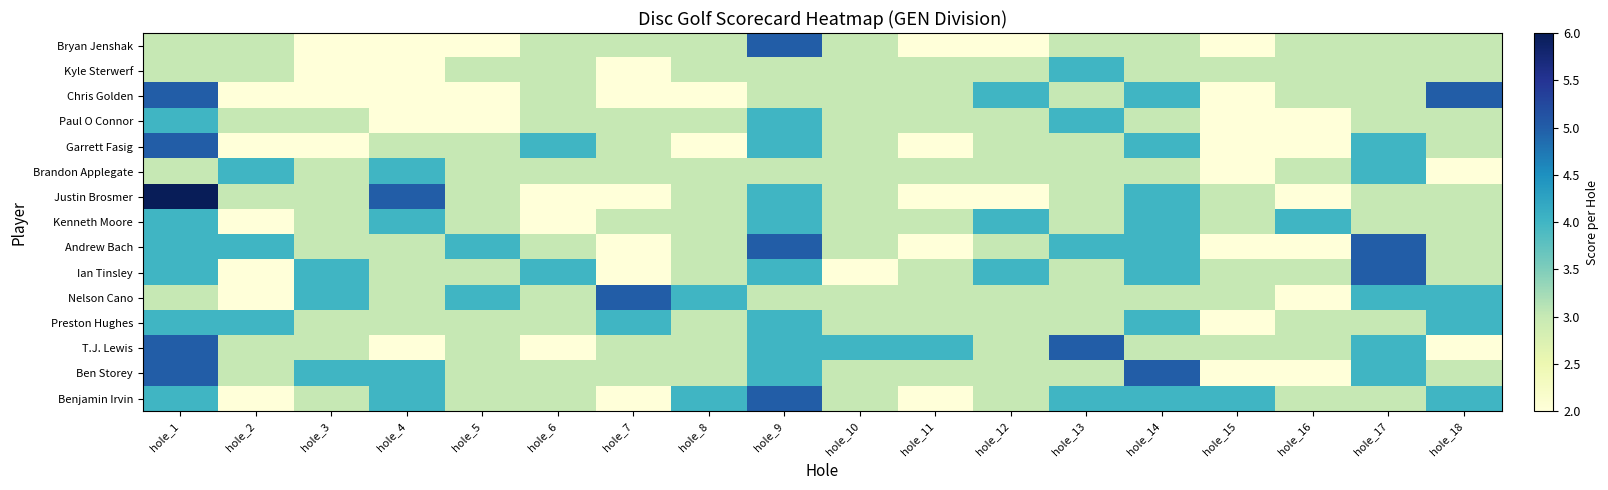

What is the greatest value displayed?

6